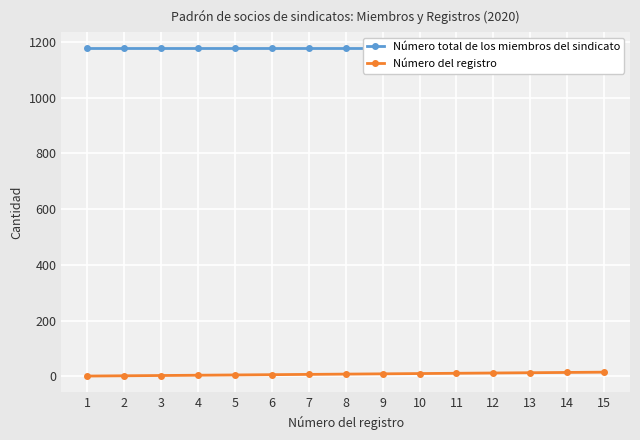

What is the value of the Número del registro point at the 7th from the left?

7